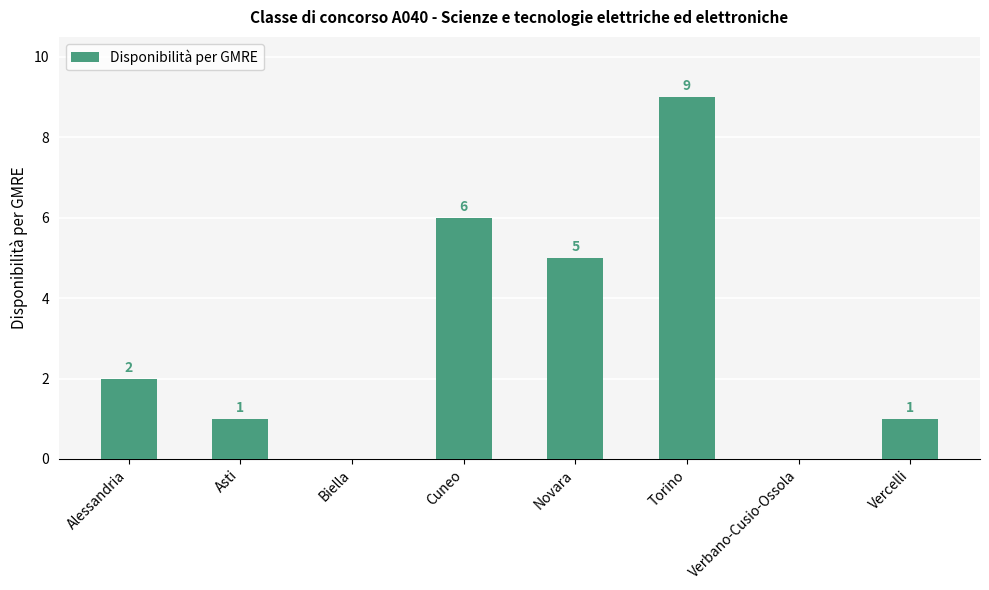

Between Cuneo and Novara, which is larger?

Cuneo